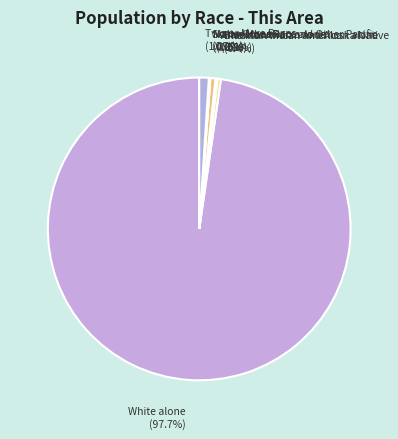

Which category accounts for the majority?

White alone